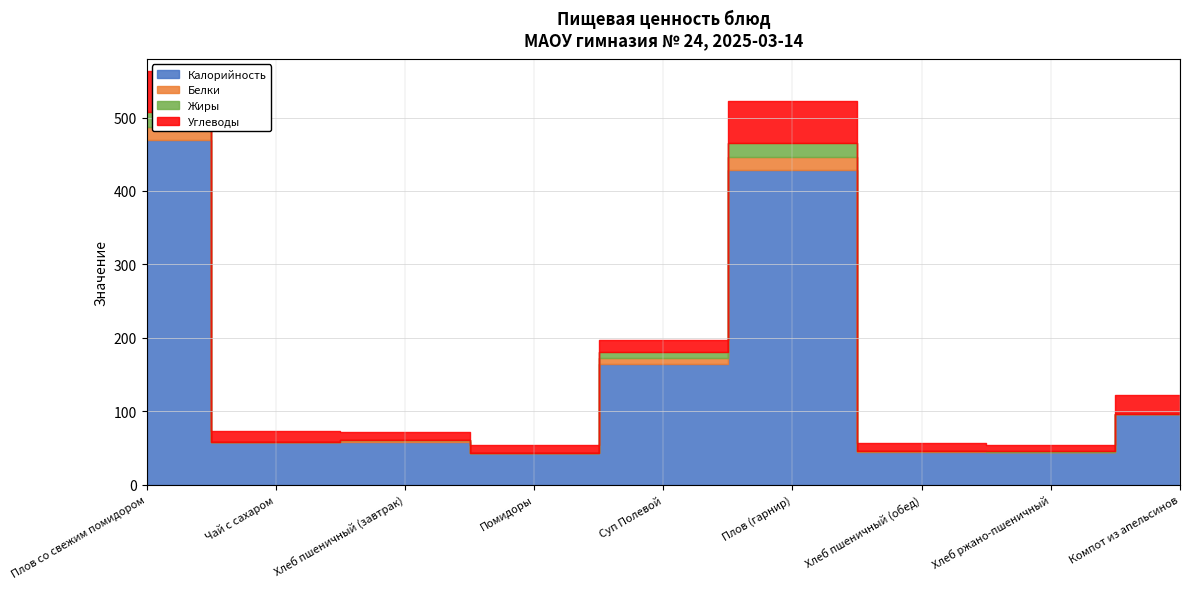

Rank the series by their maximum value, from lowest to highest.

Белки, Жиры, Углеводы, Калорийность